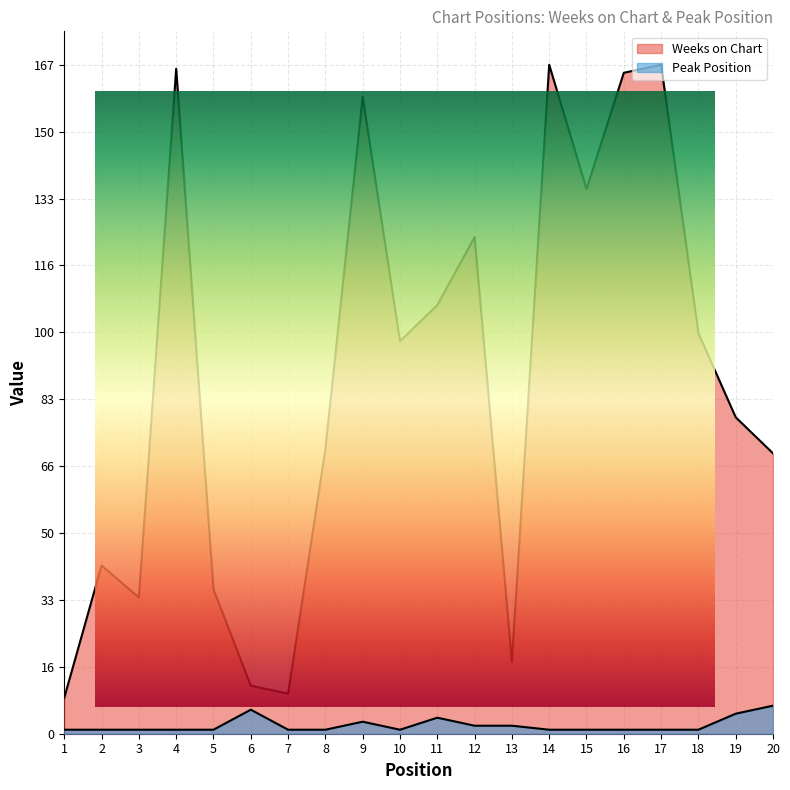

True or false: Weeks on Chart and Peak Position cross at least once.

False